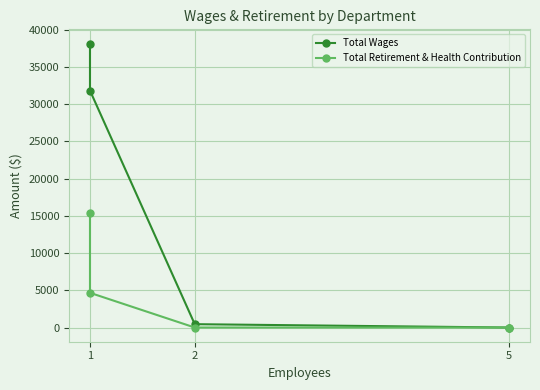

What is the difference between the maximum and minimum values in the Total Wages series?

38157